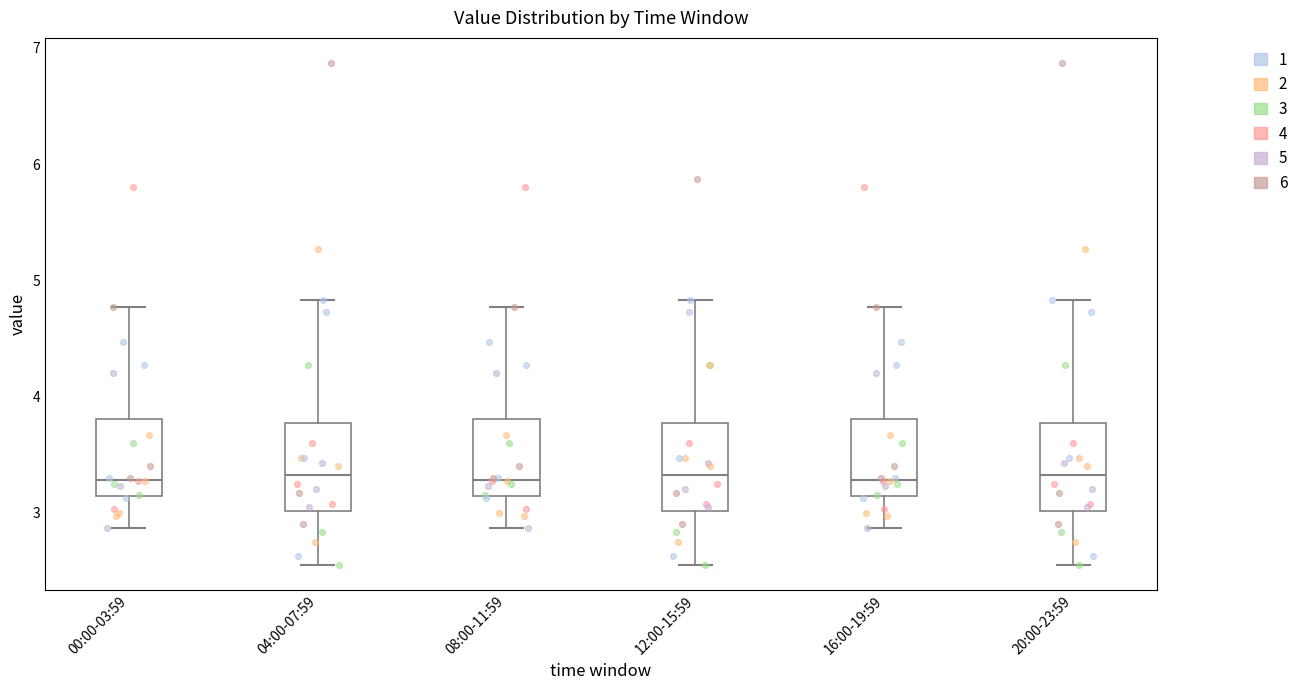

Where does the lower whisker of the box for 08:00-11:59 end on the y-axis? The values are not printed on the chart, so give them approximately, as read against the axis.

2.9